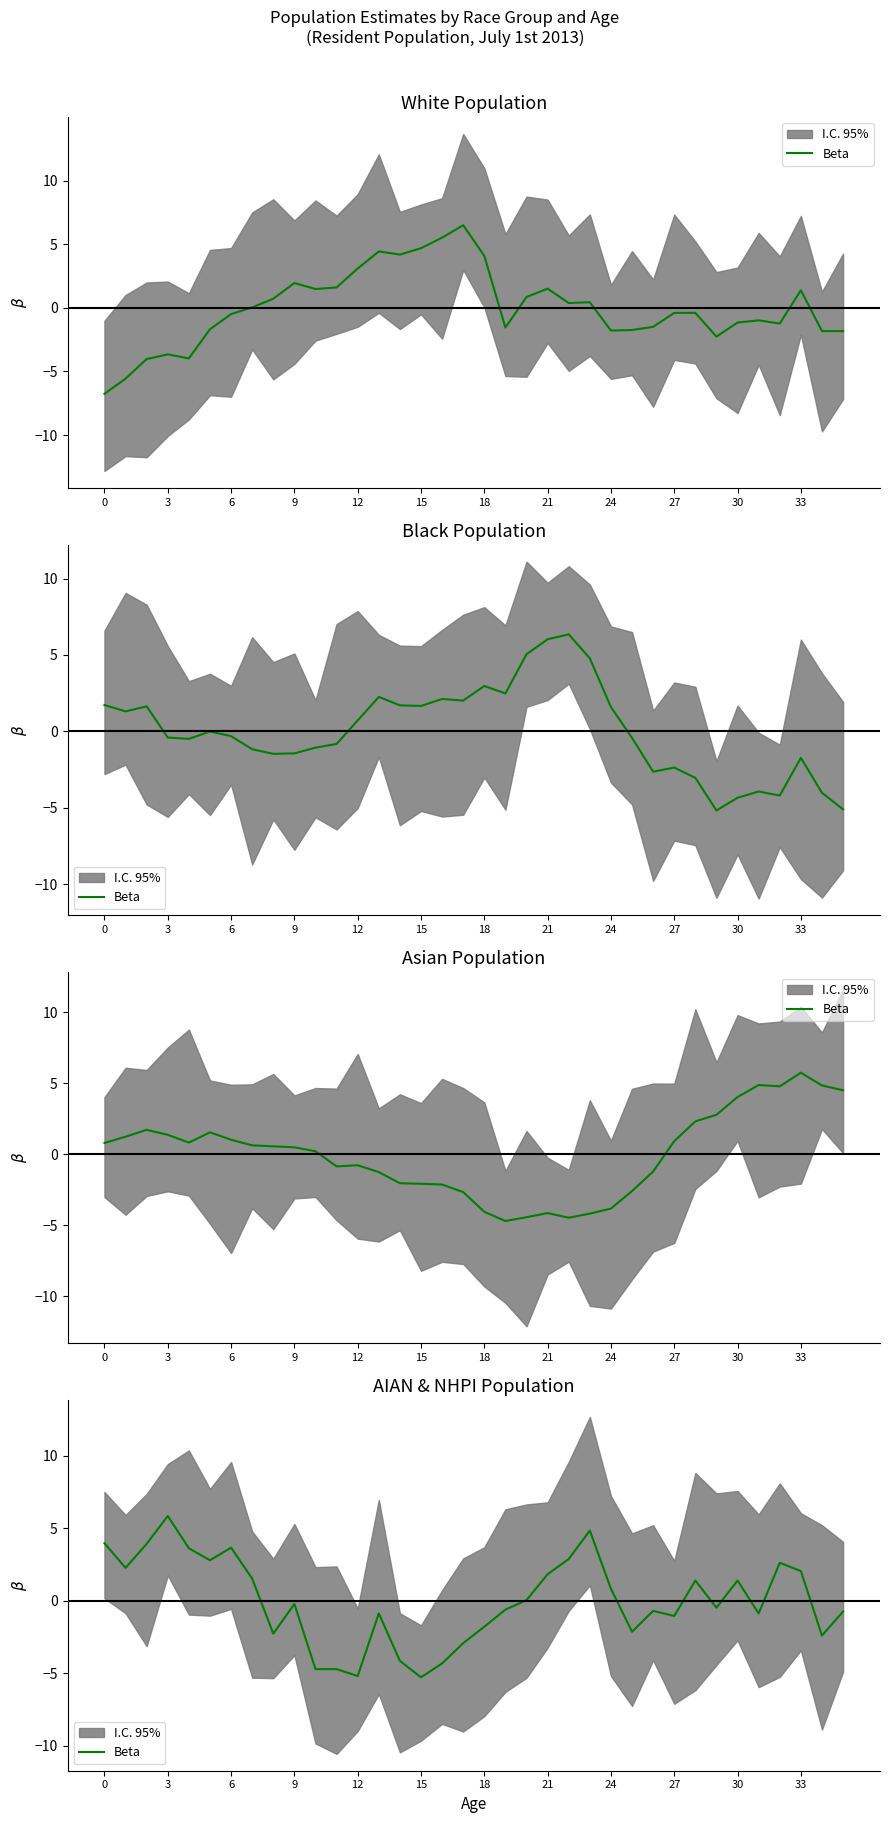

Does the chart display data point markers on the line(s)?

No